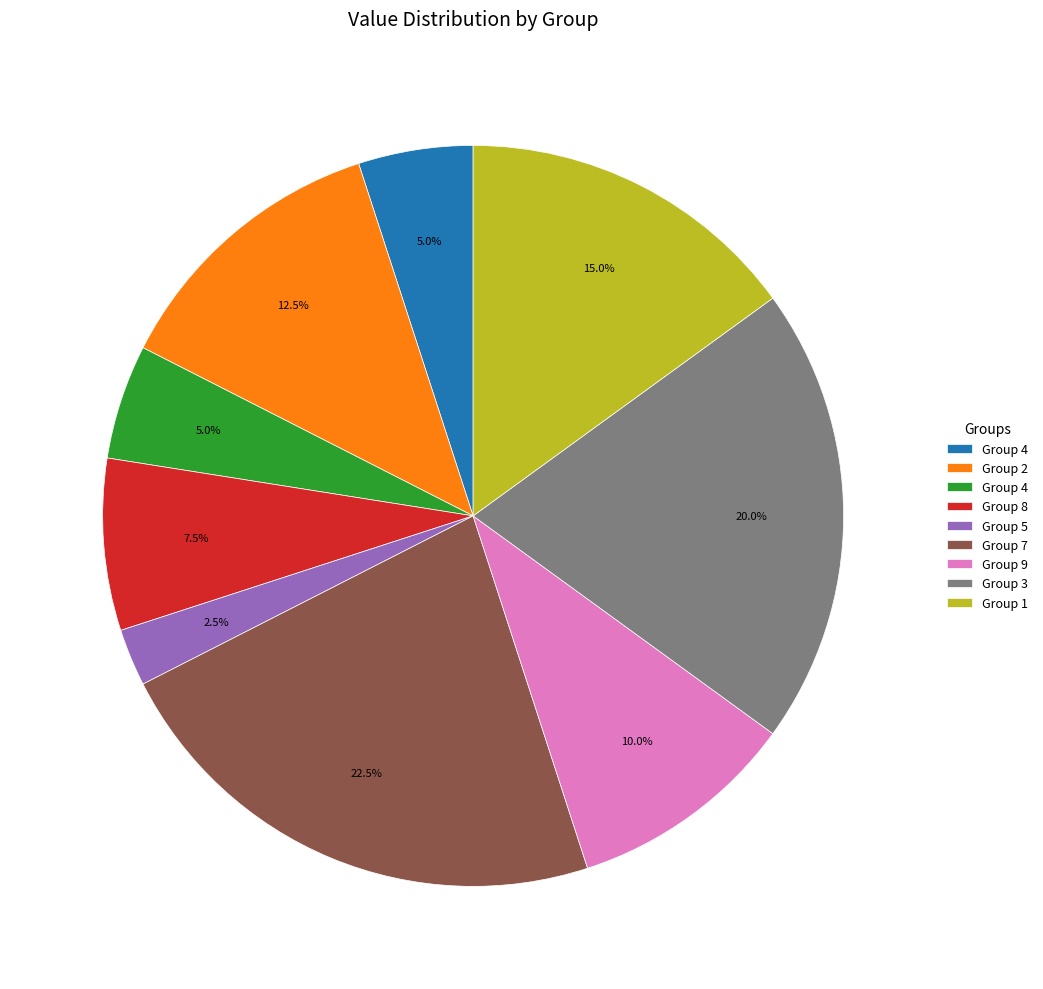

Is there a majority slice in this chart?

No